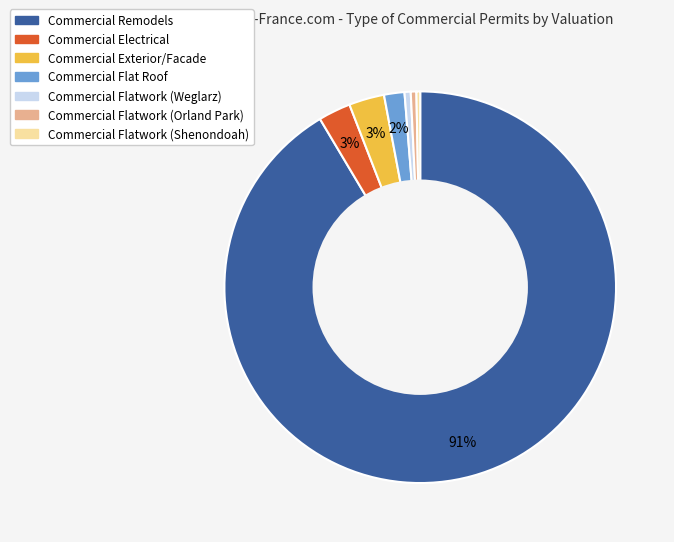

To the nearest percent, what portion does Commercial Flat Roof represent?

2%